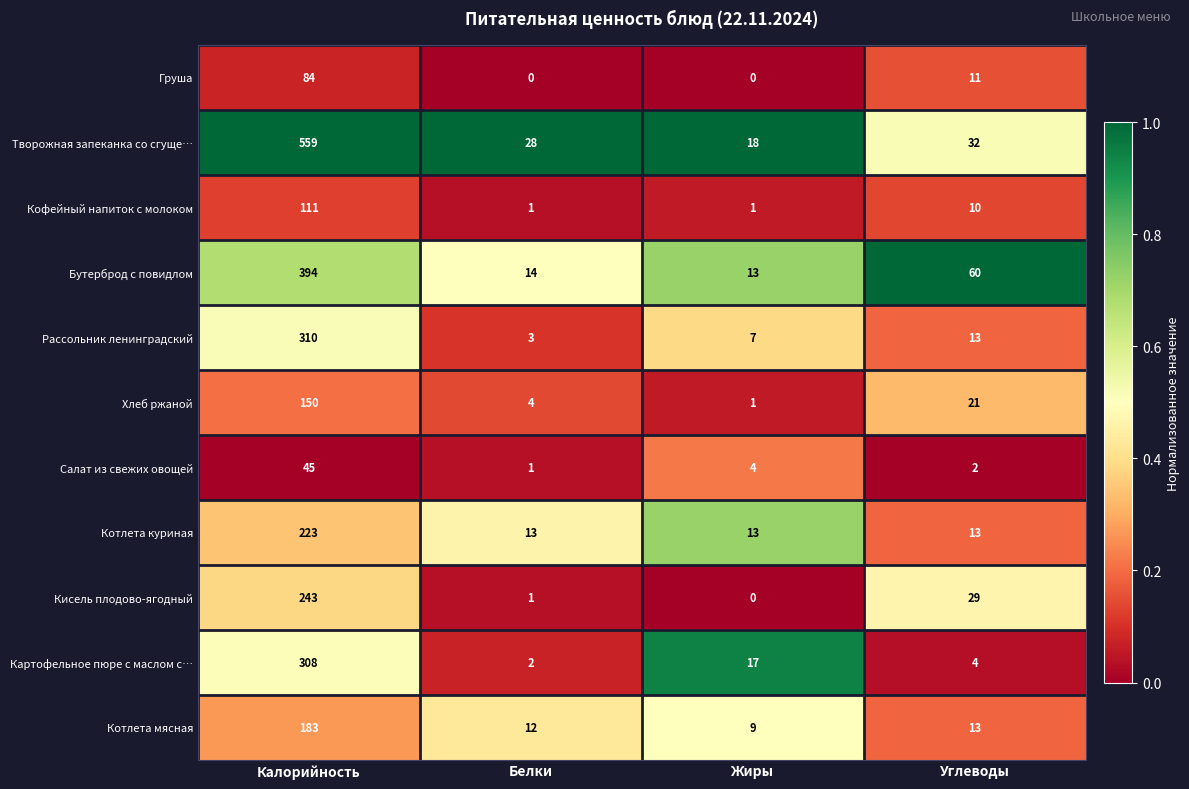

How many data points does each series have?

4